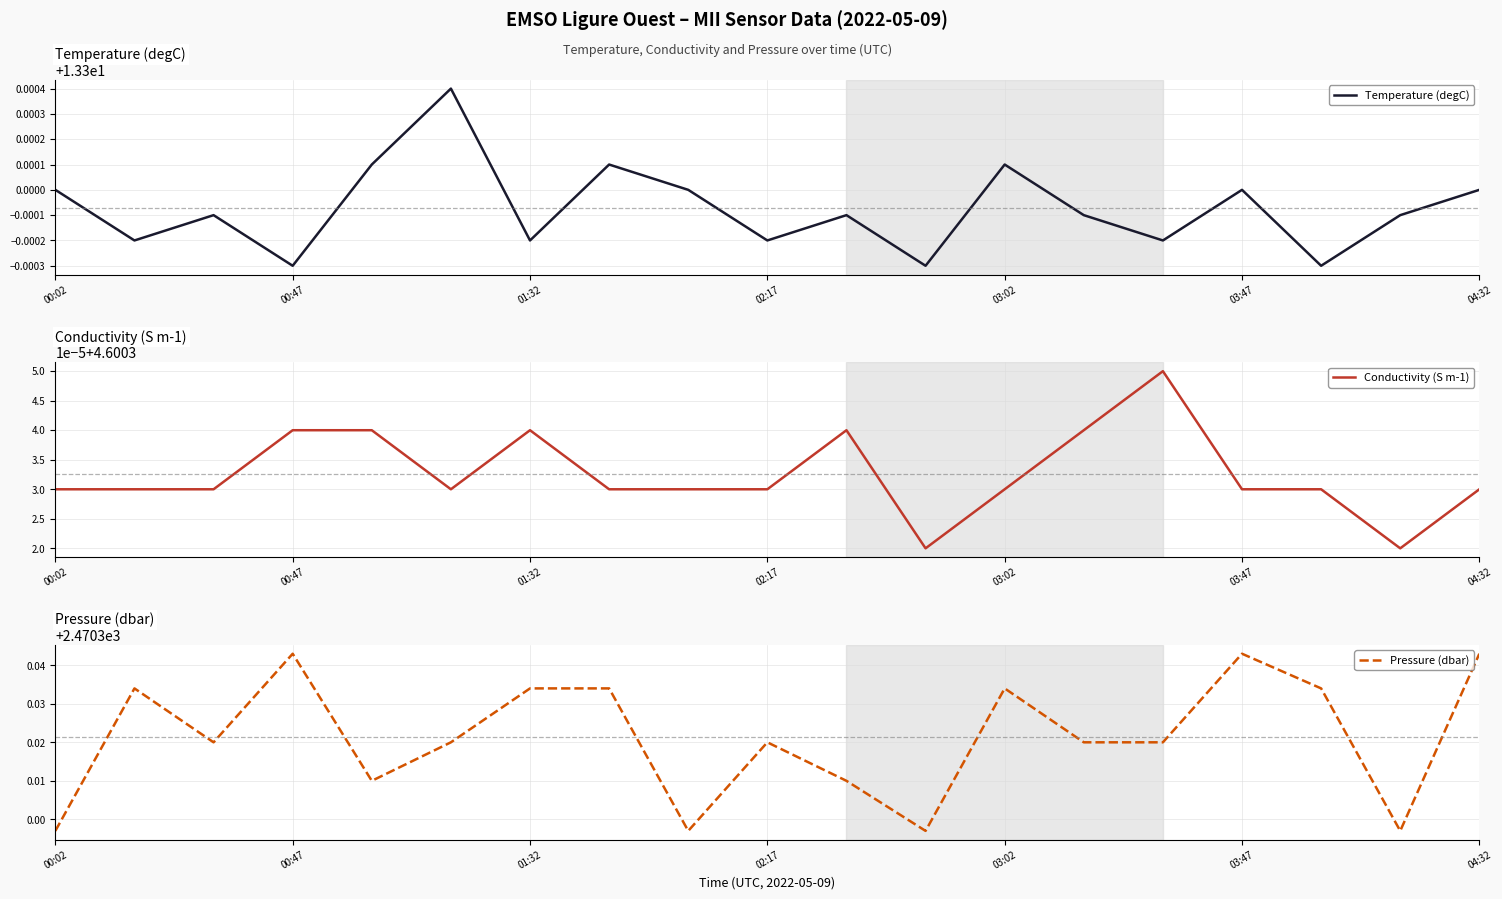

True or false: Temperature (degC) has a value of 13.3 at 00:02.

True